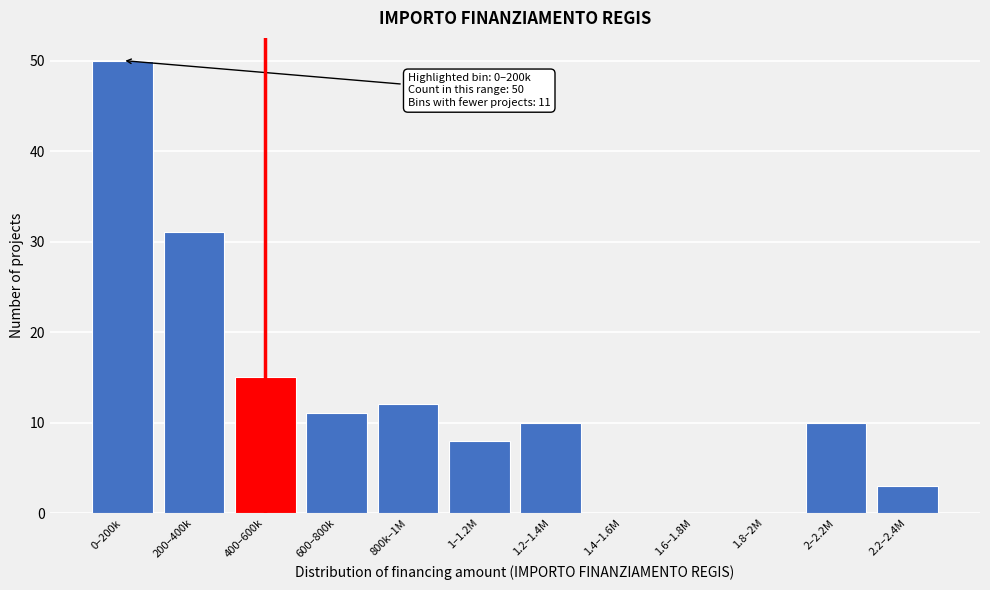

Reading right to left, list all the values displayed in this chart.

2.2–2.4M=3	2–2.2M=10	1.8–2M=0	1.6–1.8M=0	1.4–1.6M=0	1.2–1.4M=10	1–1.2M=8	800k–1M=12	600–800k=11	400–600k=15	200–400k=31	0–200k=50